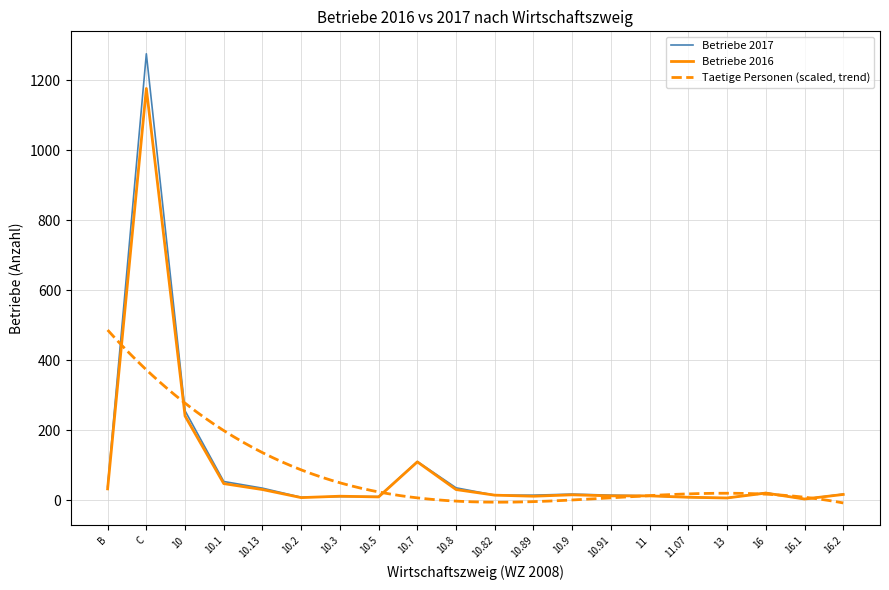

Count the number of categories in the chart.

20